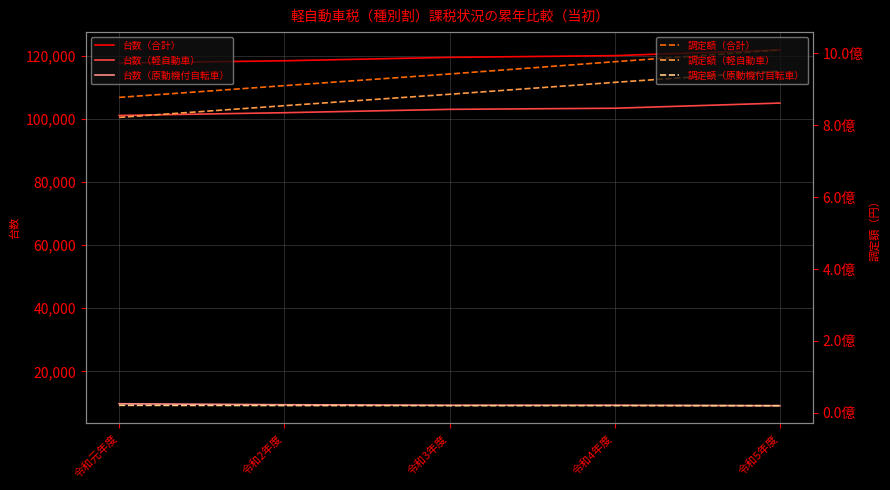

True or false: 台数（合計） has more than 2 points higher than both neighbors.

False